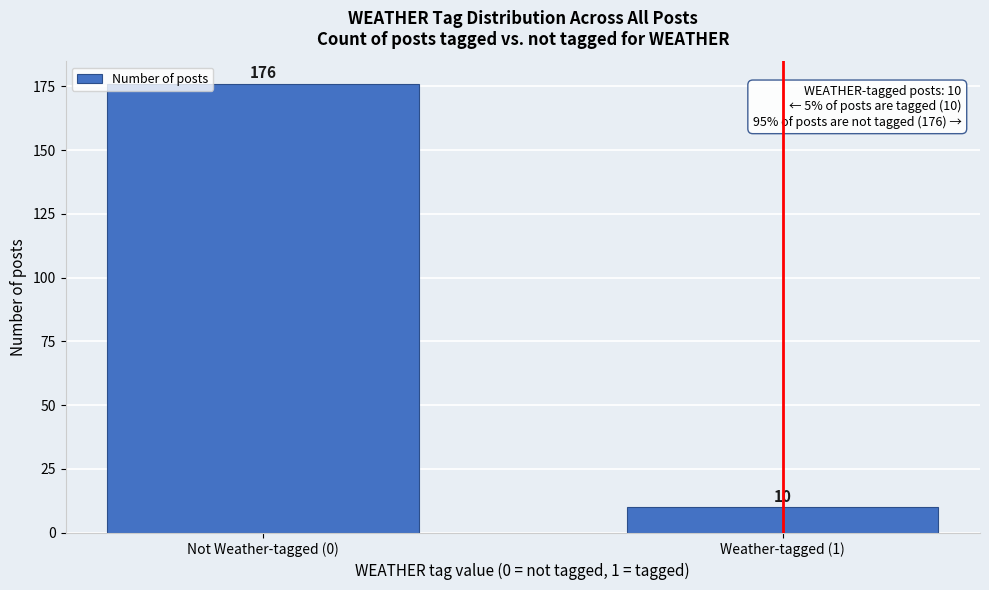

Reading left to right, what are all the values shown in this chart?

176	10